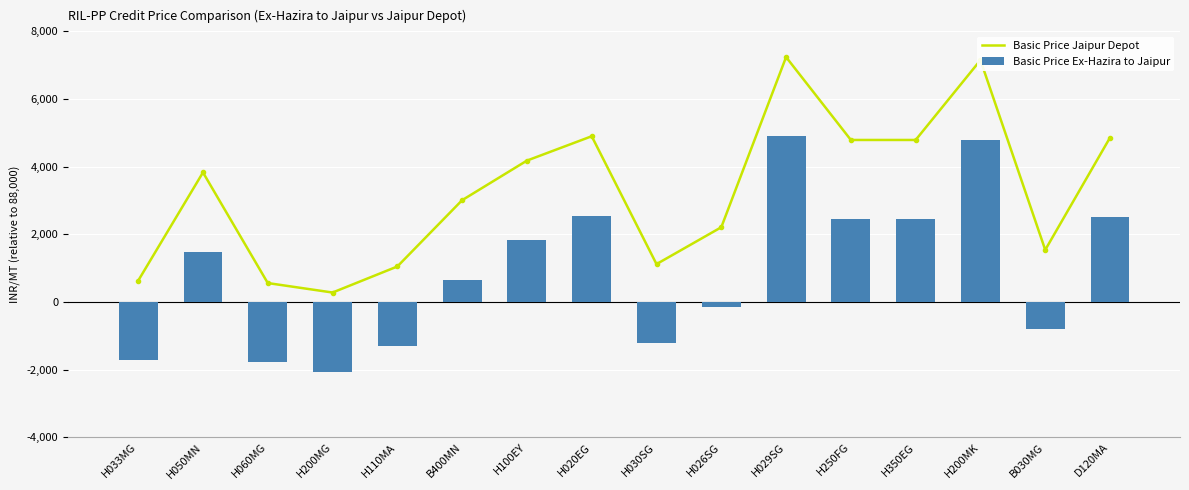

List the series in order of their overall mean, highest first.

Basic Price Jaipur Depot, Basic Price Ex-Hazira to Jaipur